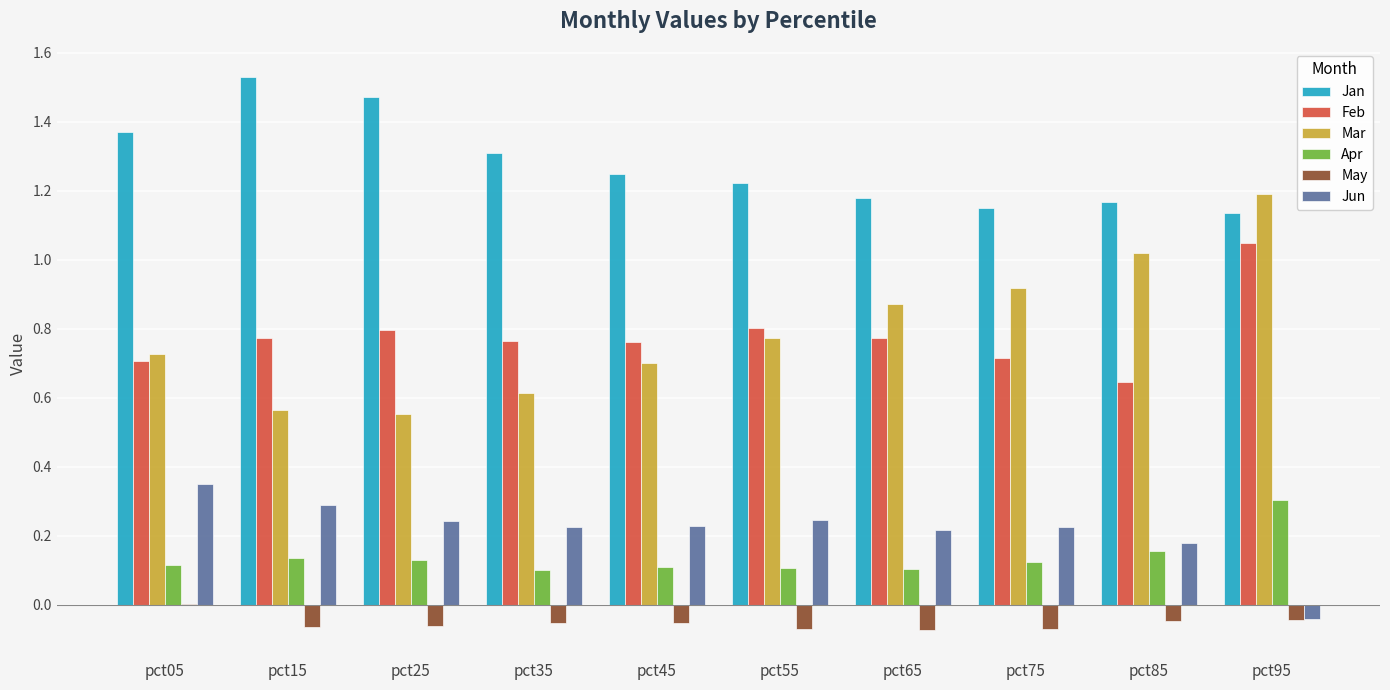

What is the sum of all Feb values?

7.8